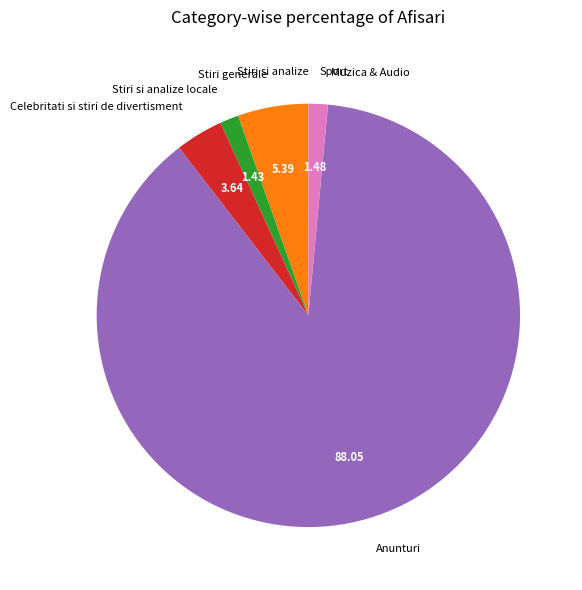

What is the largest slice in the pie chart?

Anunturi